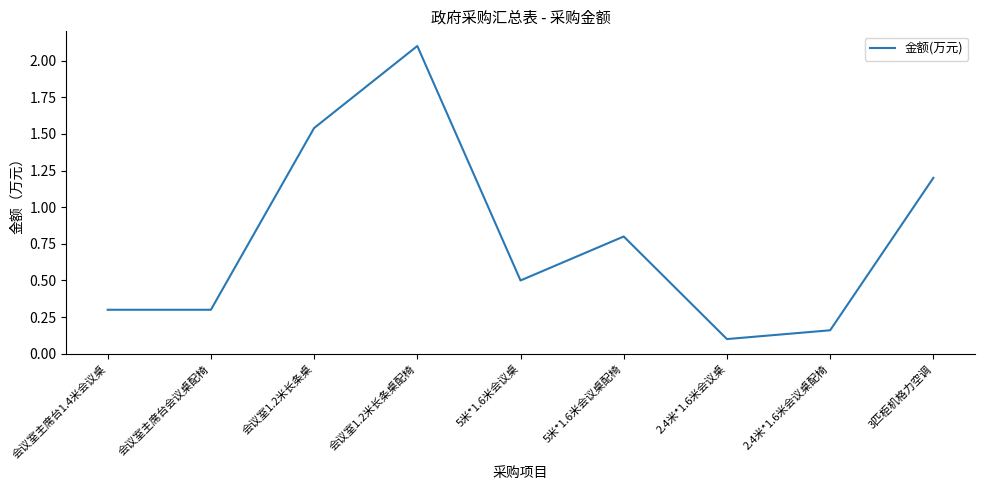

What is the change in value from 5米*1.6米会议桌 to 5米*1.6米会议桌配椅?

+0.3